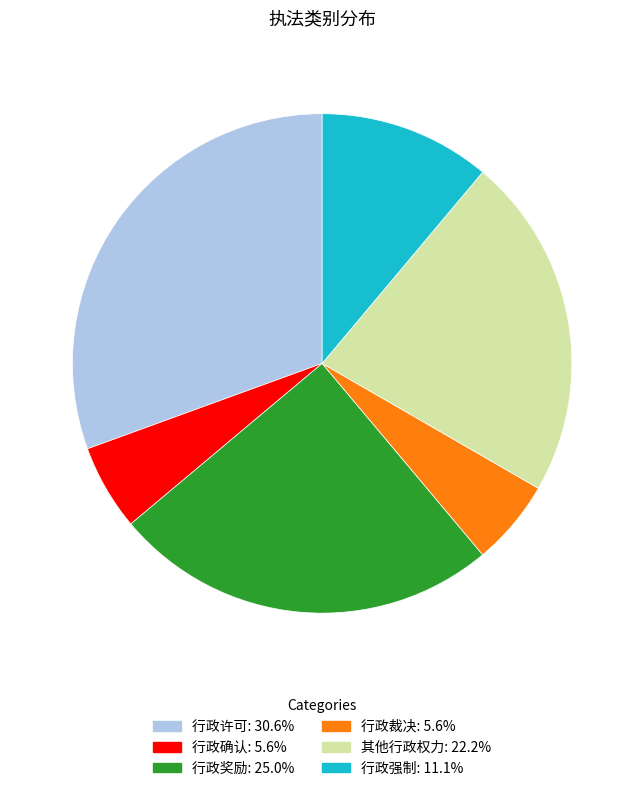

Do 其他行政权力: 22.2% and 行政裁决: 5.6% together represent more than half of the pie?

No